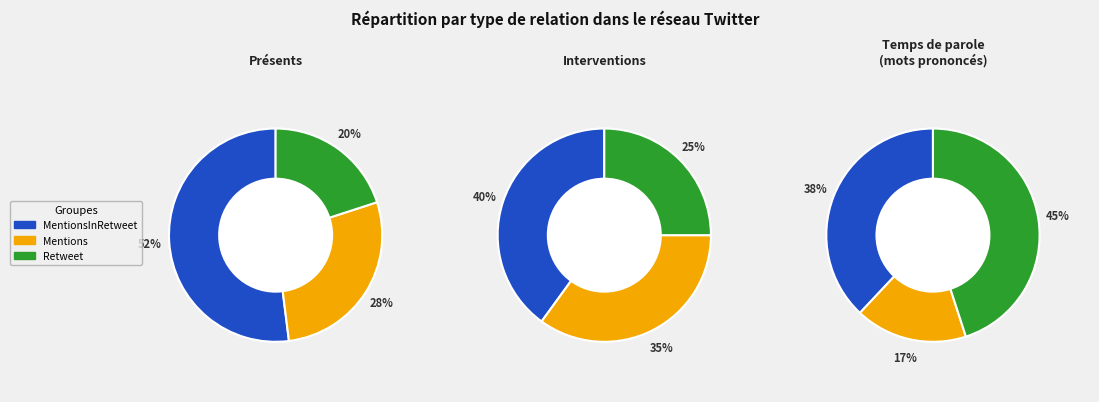

True or false: Retweet accounts for 20% of the total.

True